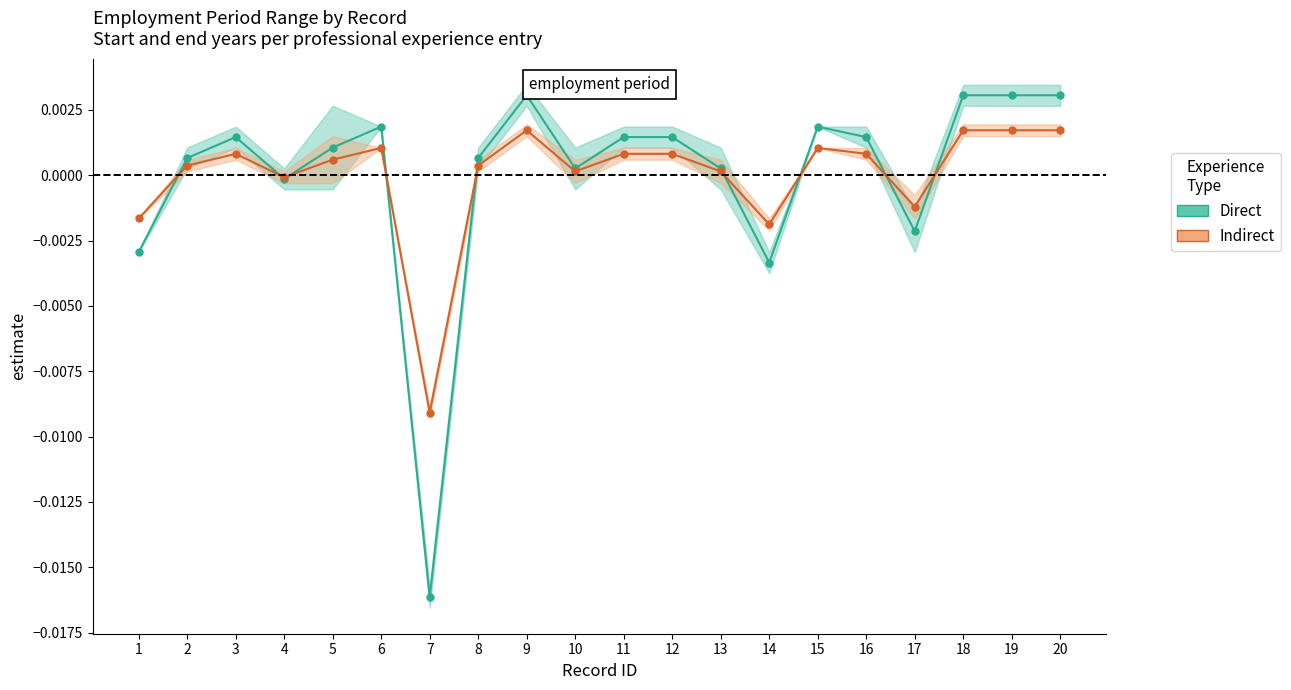

How many lines are shown in the chart?

2